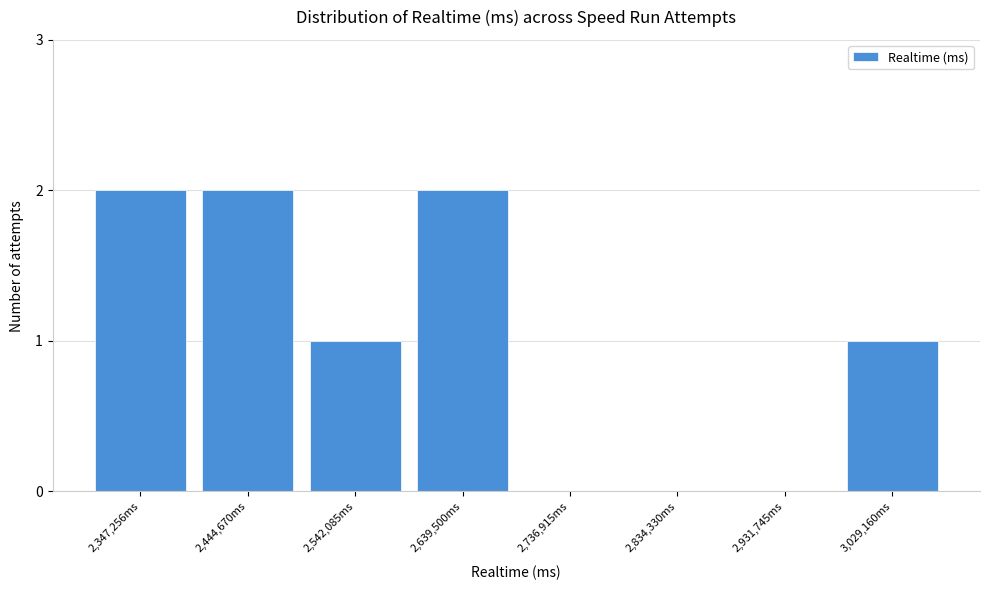

Reading left to right, list all the values displayed in this chart.

2,347,256ms=2	2,444,670ms=2	2,542,085ms=1	2,639,500ms=2	2,736,915ms=0	2,834,330ms=0	2,931,745ms=0	3,029,160ms=1